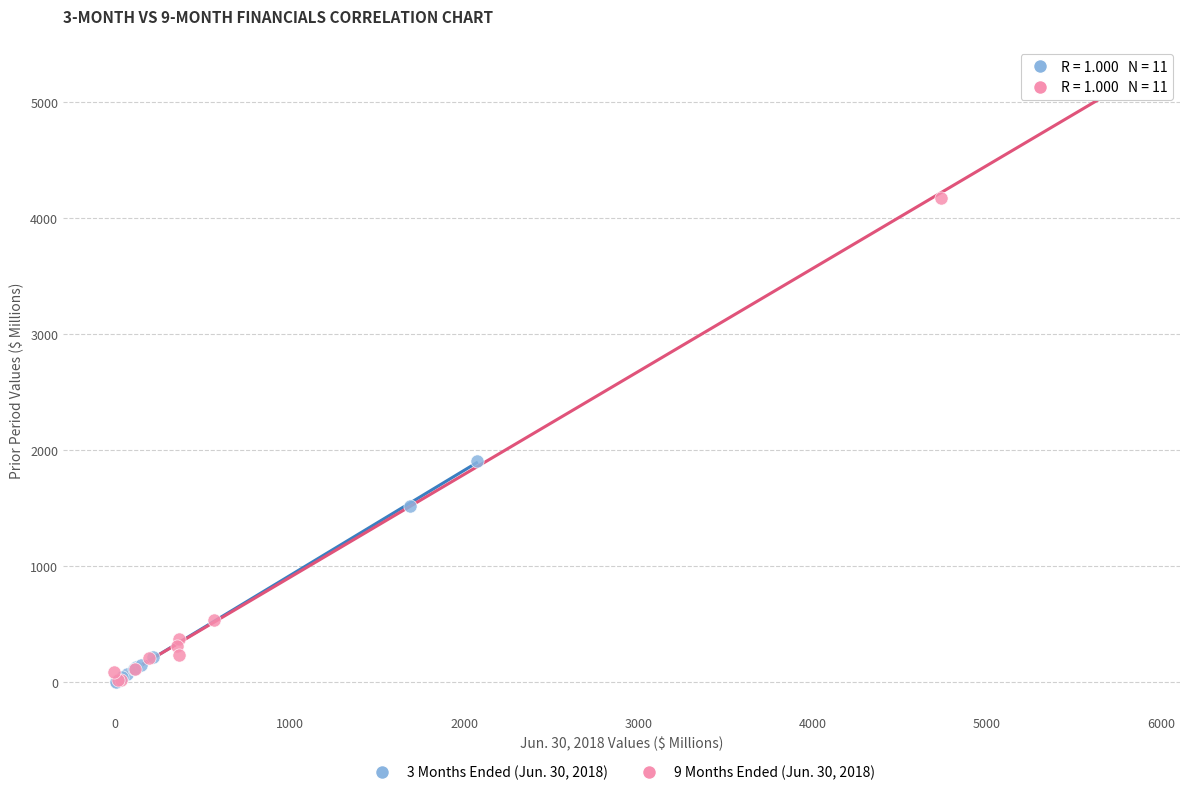

Which series reaches the maximum Y coordinate?

9 Months Ended (Jun. 30, 2018)